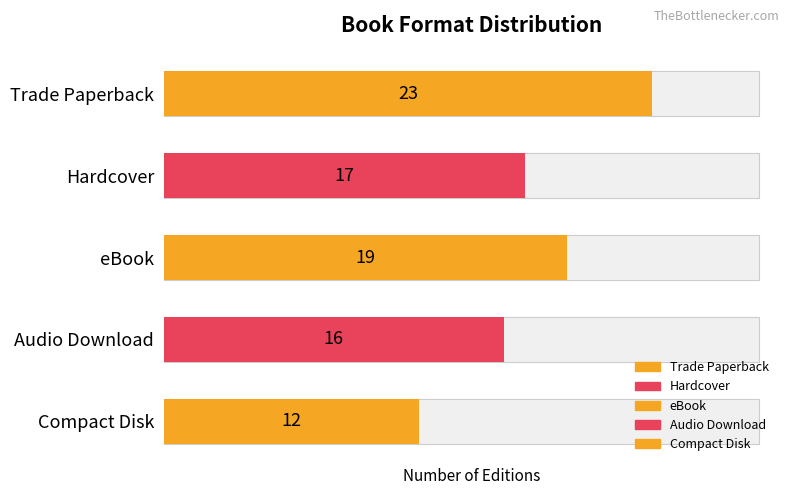

Reading left to right, extract all data points from this chart.

23	17	19	16	12